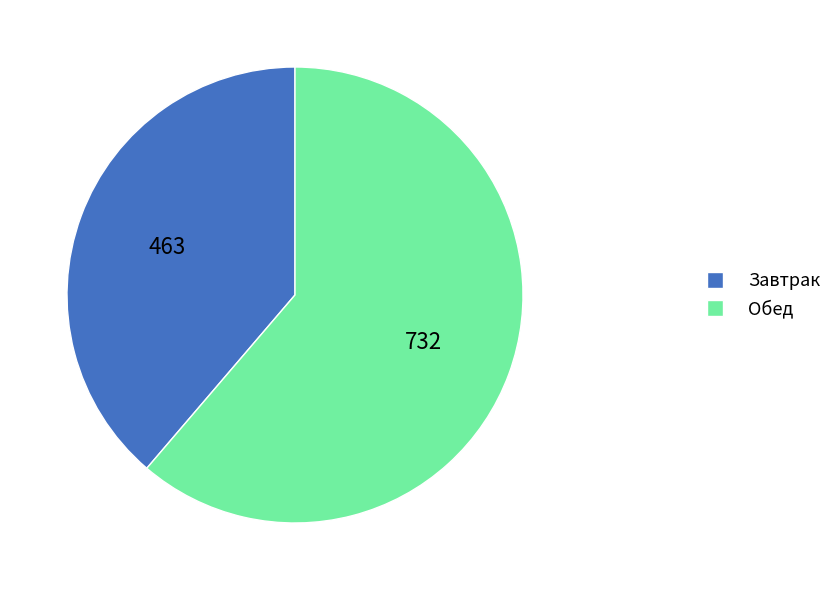

Is there any slice that represents more than half of the pie?

Yes